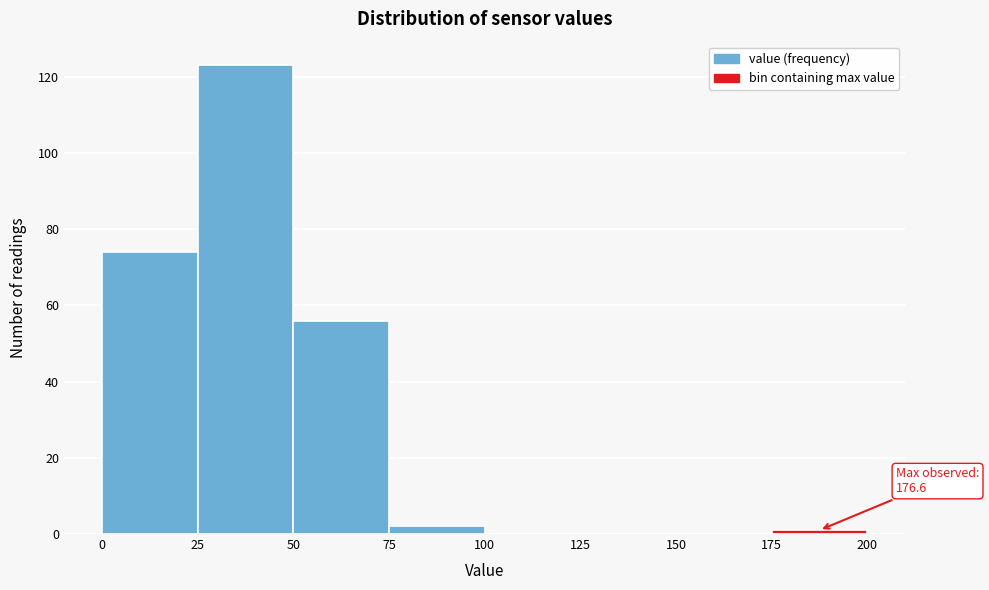

Which range on the x-axis has the tallest bar?

25 to 50